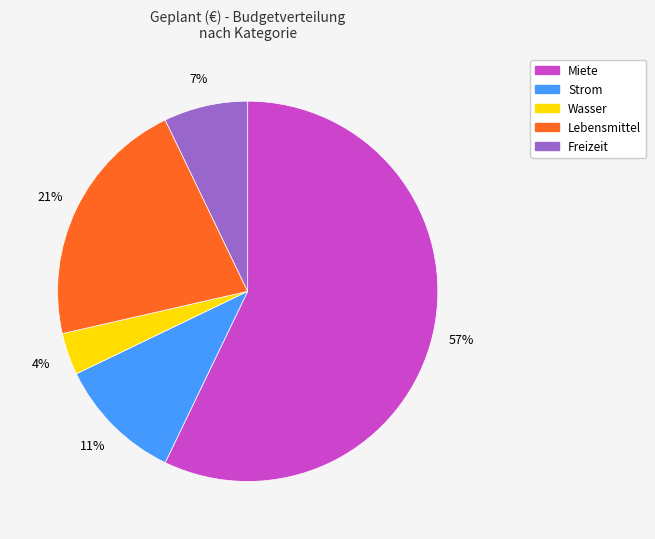

Combined, do Wasser and Lebensmittel account for over 50%?

No